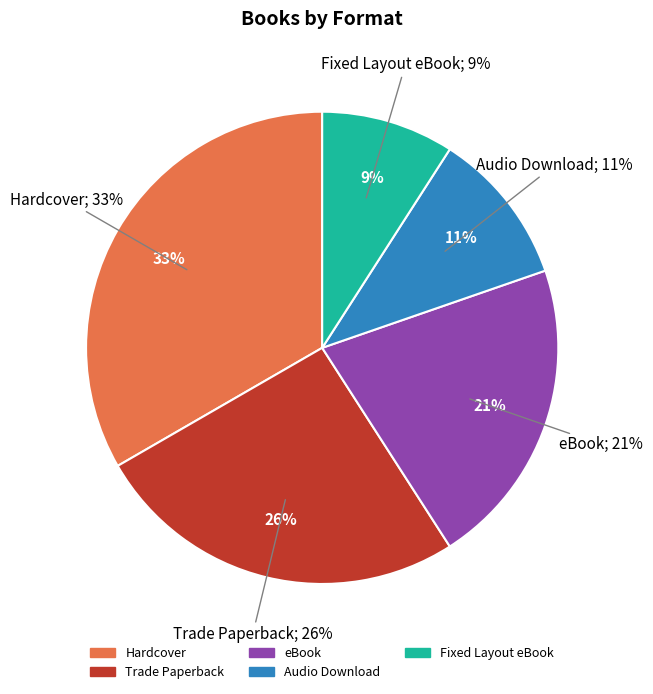

Approximately how many times larger is the value at Audio Download compared to eBook?

0.5